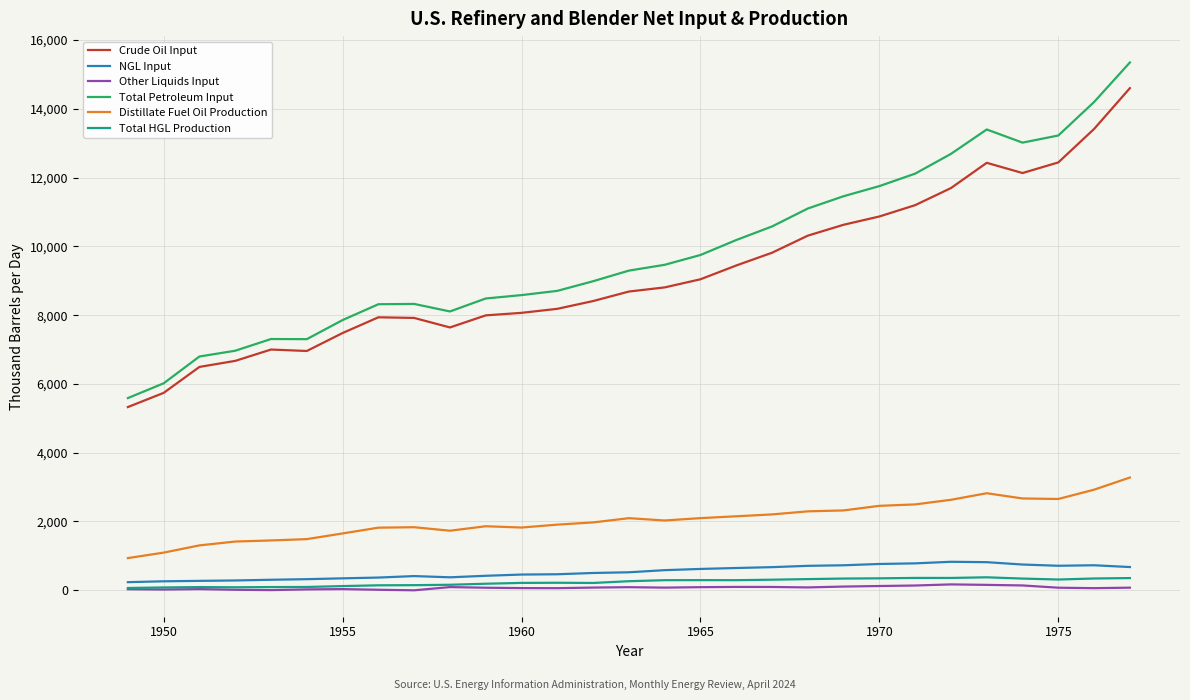

What is the greatest value displayed?

15349.3